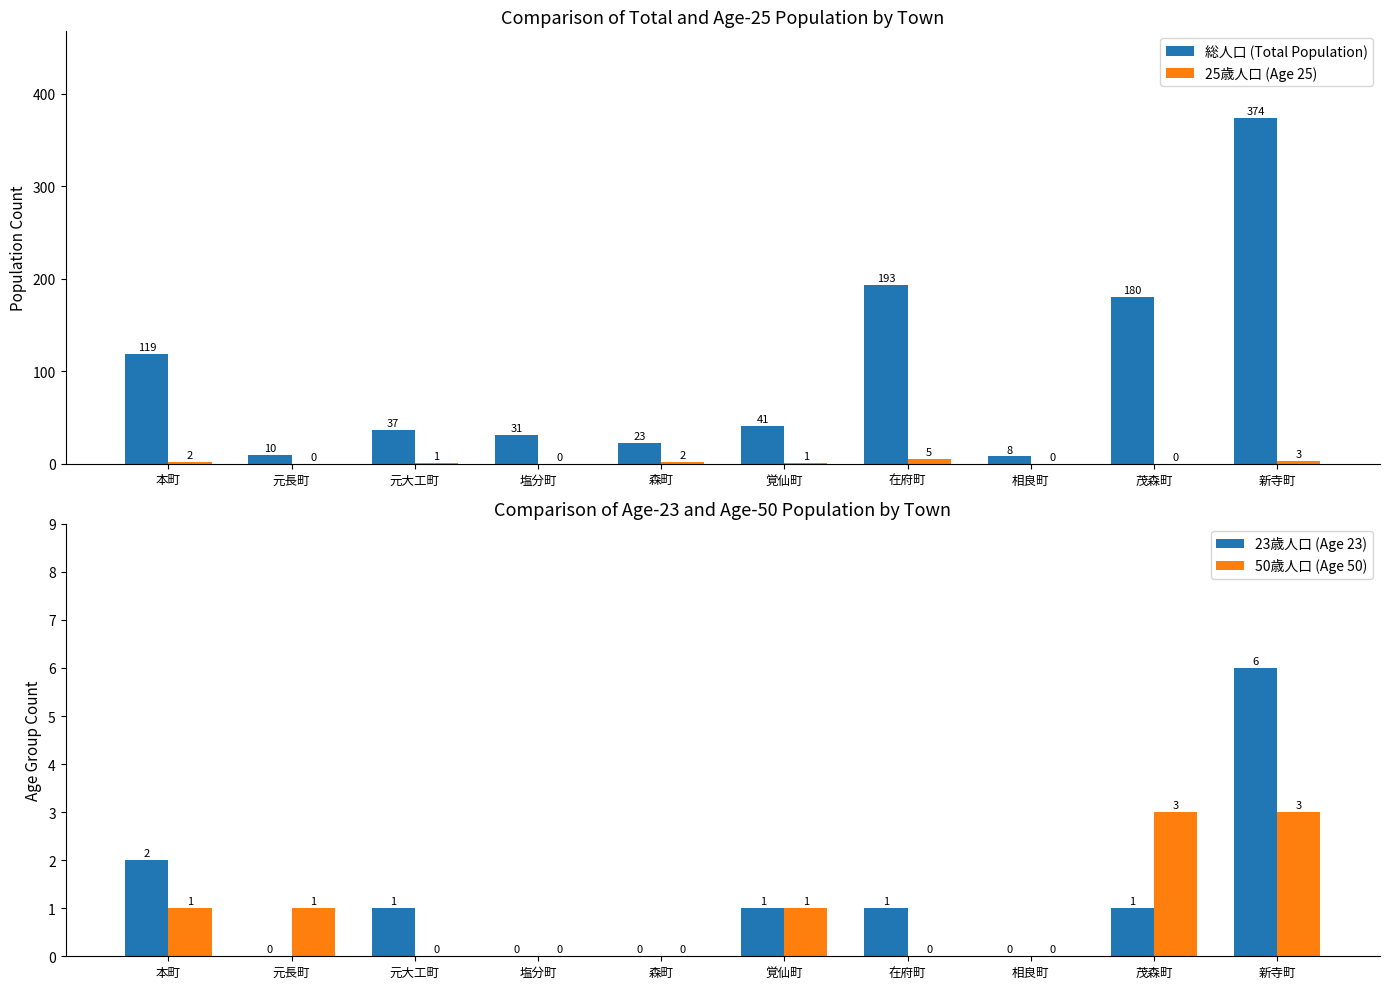

Which label corresponds to the smallest value in the chart?

元長町